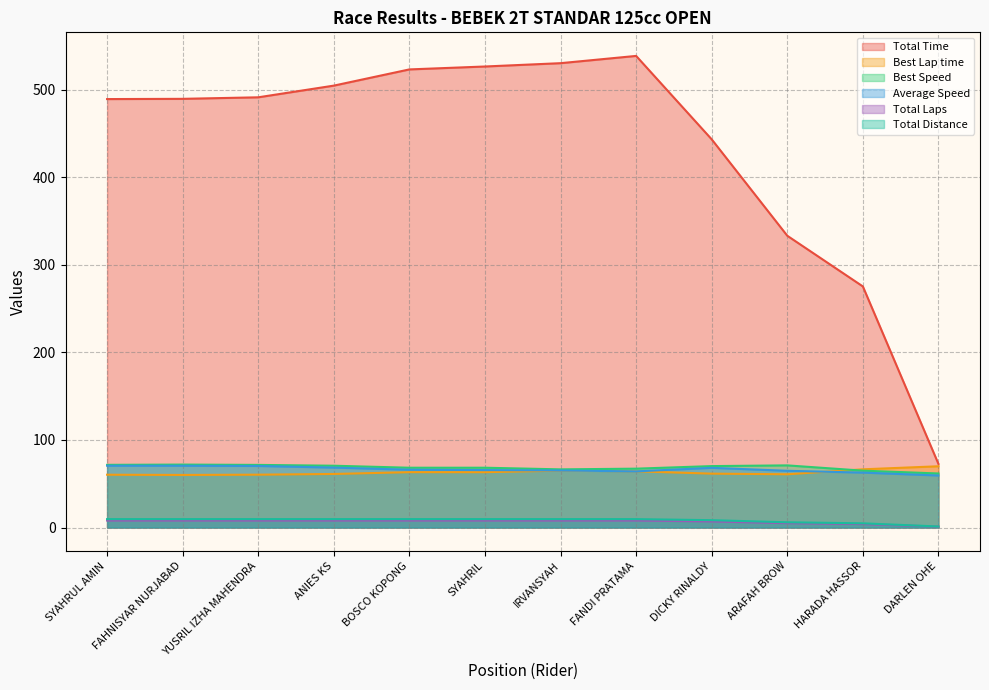

Does the chart display data point markers on the line(s)?

No